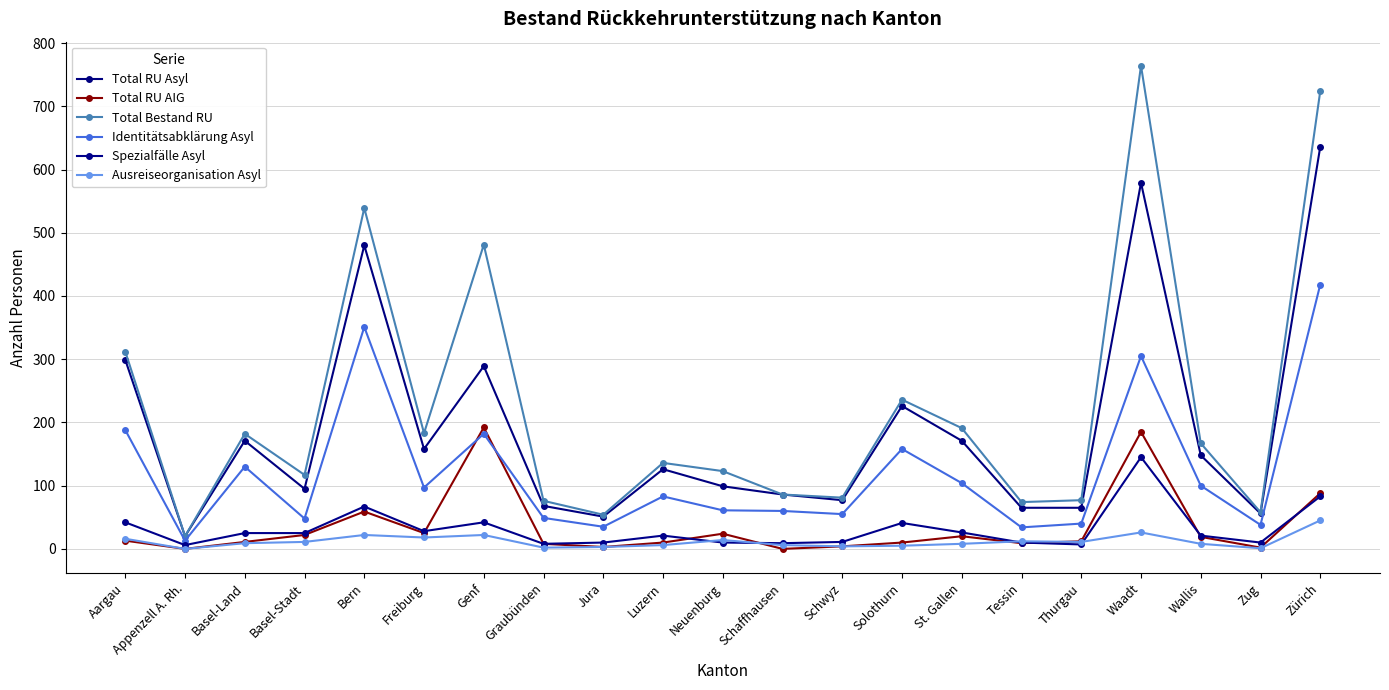

True or false: Spezialfälle Asyl and Total RU Asyl intersect in this chart.

False